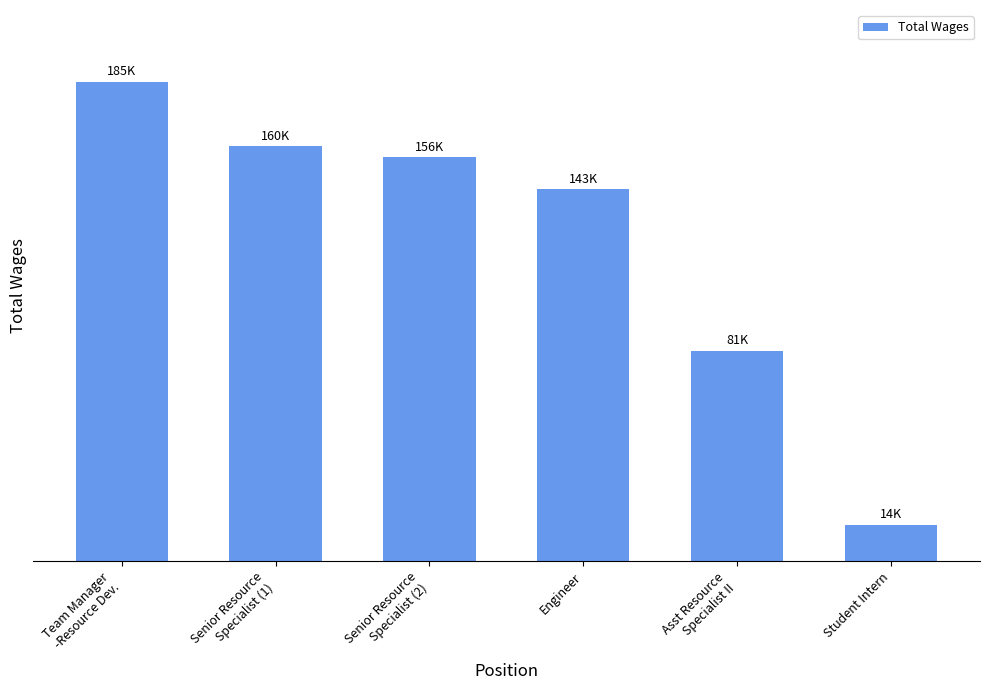

List the labels in order of value, smallest first.

Student Intern, Asst Resource
Specialist II, Engineer, Senior Resource
Specialist (2), Senior Resource
Specialist (1), Team Manager
-Resource Dev.